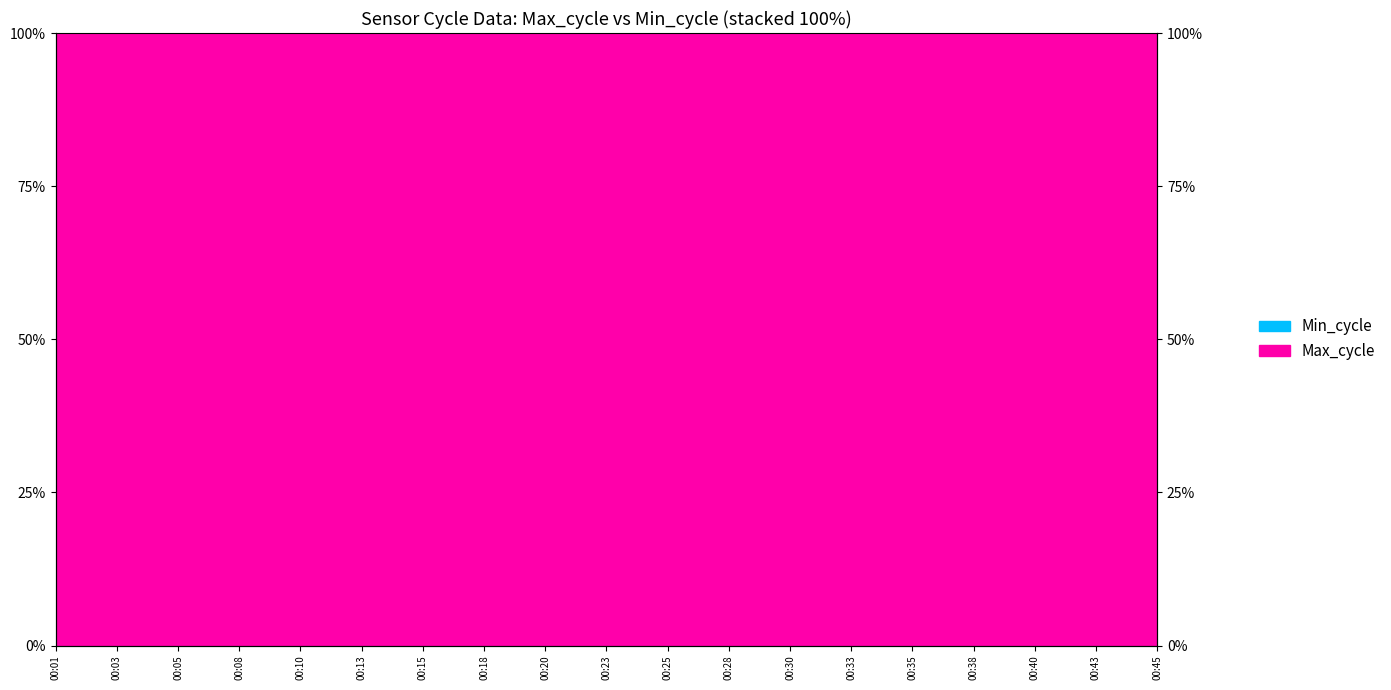

Where is the first local minimum?

00:10